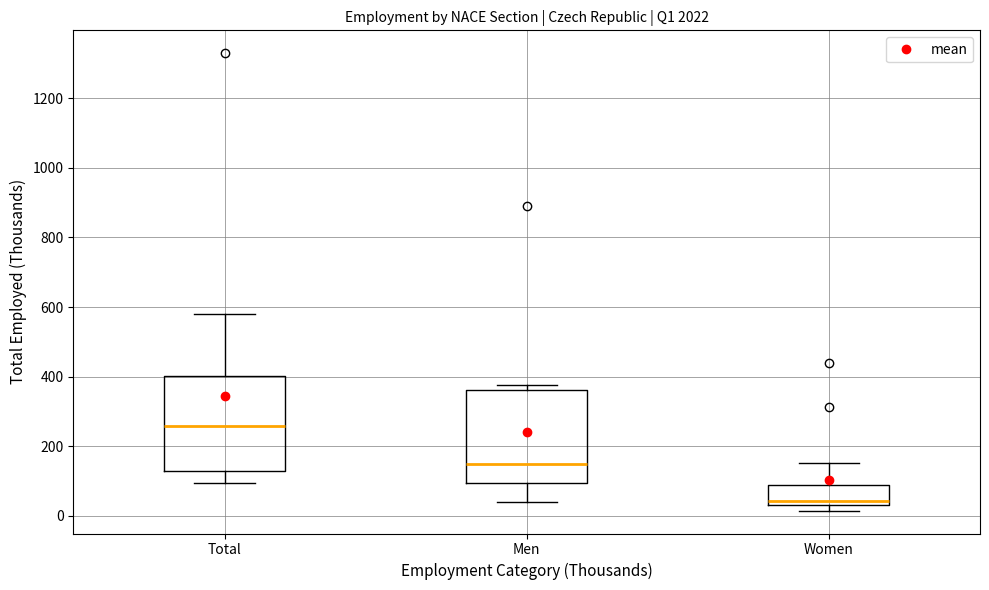

Reading left to right, read every box against the y-axis: the position of its median line, the range the box covers, and the ends of its whiskers. The values are not printed on the chart, so give them approximately, as read against the axis.

Total: median 260, box 140 to 400, whiskers 100 to 580
Men: median 160, box 100 to 360, whiskers 40 to 380
Women: median 40 (just above the box's lower edge), box 40 to 80, whiskers 20 to 160